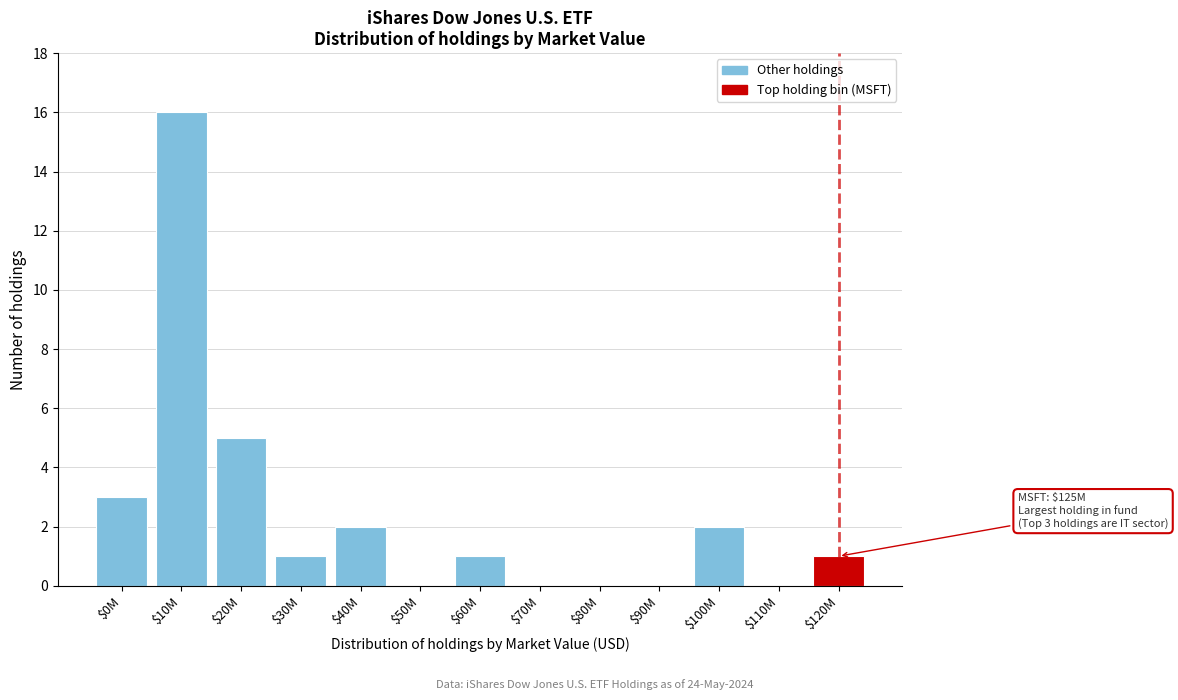

The value at $0M is 3. True or false?

True